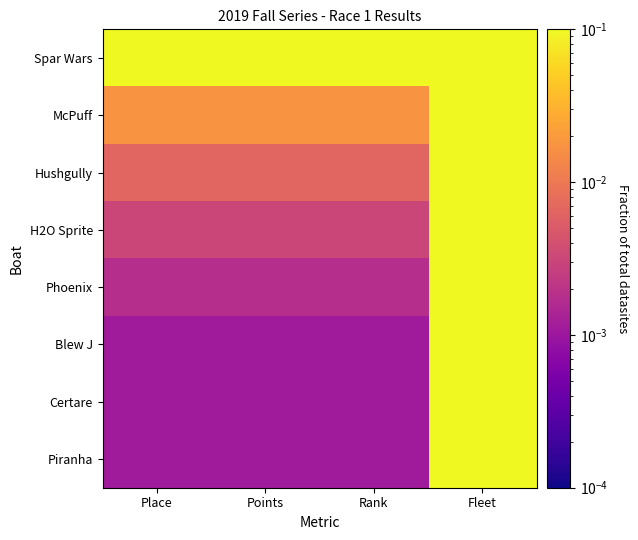

Which series has the widest spread of values?

Blew J